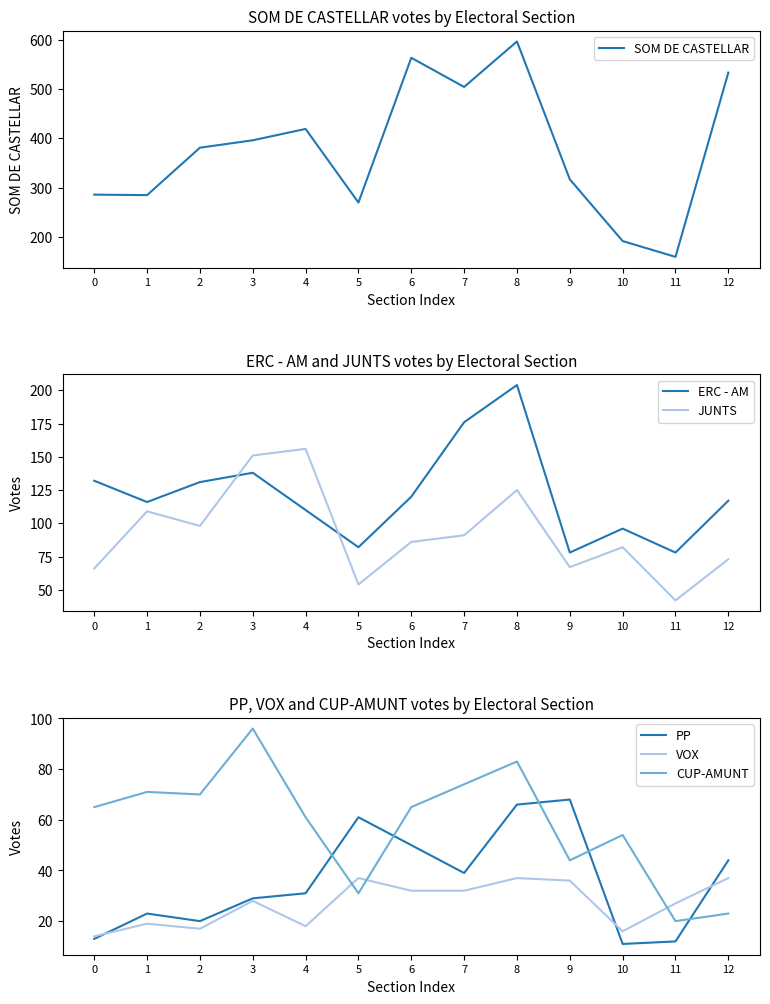

True or false: SOM DE CASTELLAR and JUNTS intersect in this chart.

False